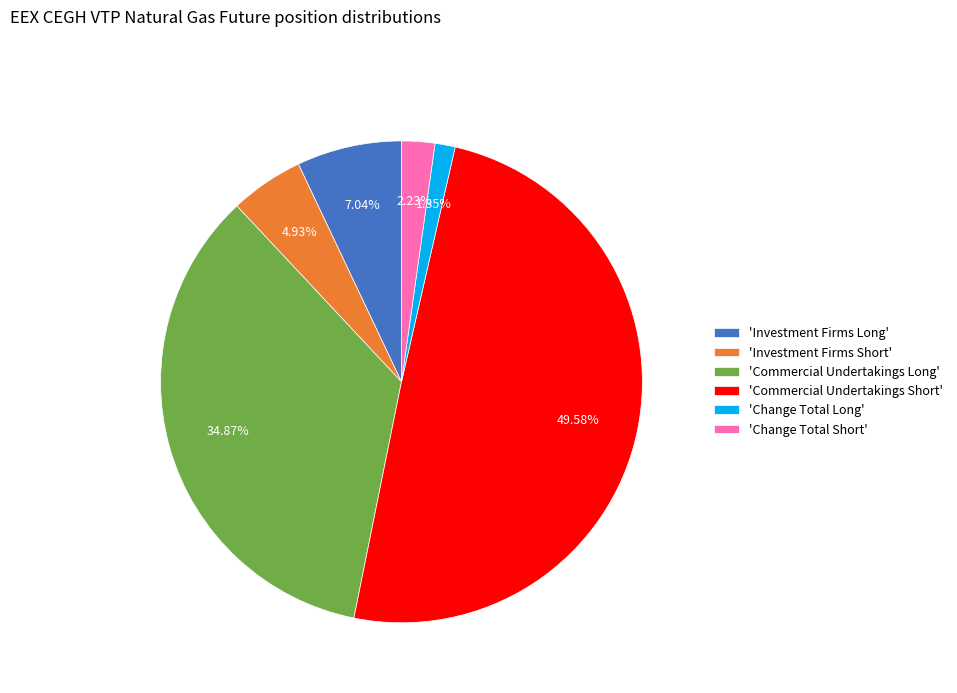

Rank the categories by value from highest to lowest.

'Commercial Undertakings Short', 'Commercial Undertakings Long', 'Investment Firms Long', 'Investment Firms Short', 'Change Total Short', 'Change Total Long'